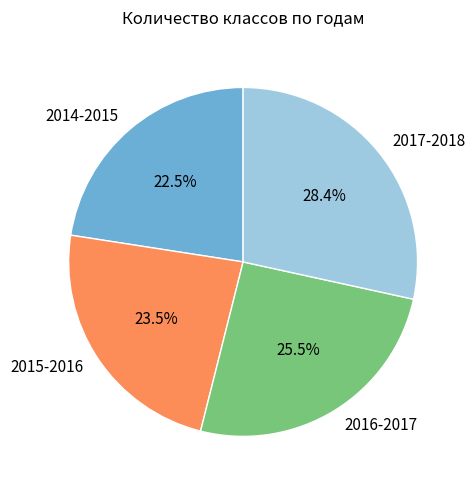

Between 2017-2018 and 2016-2017, which is larger?

2017-2018